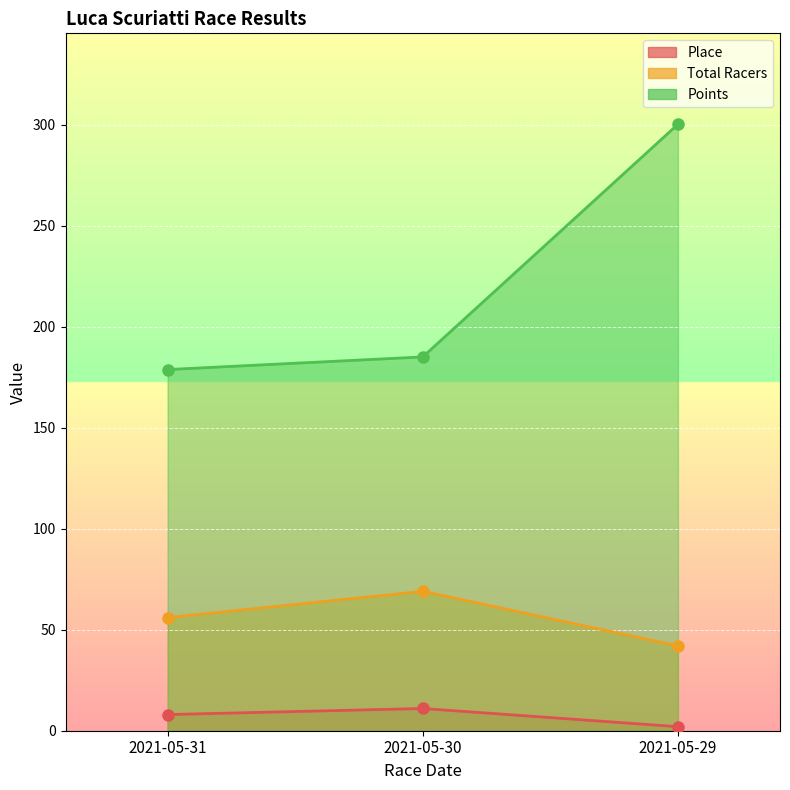

How many lines are shown in the chart?

3